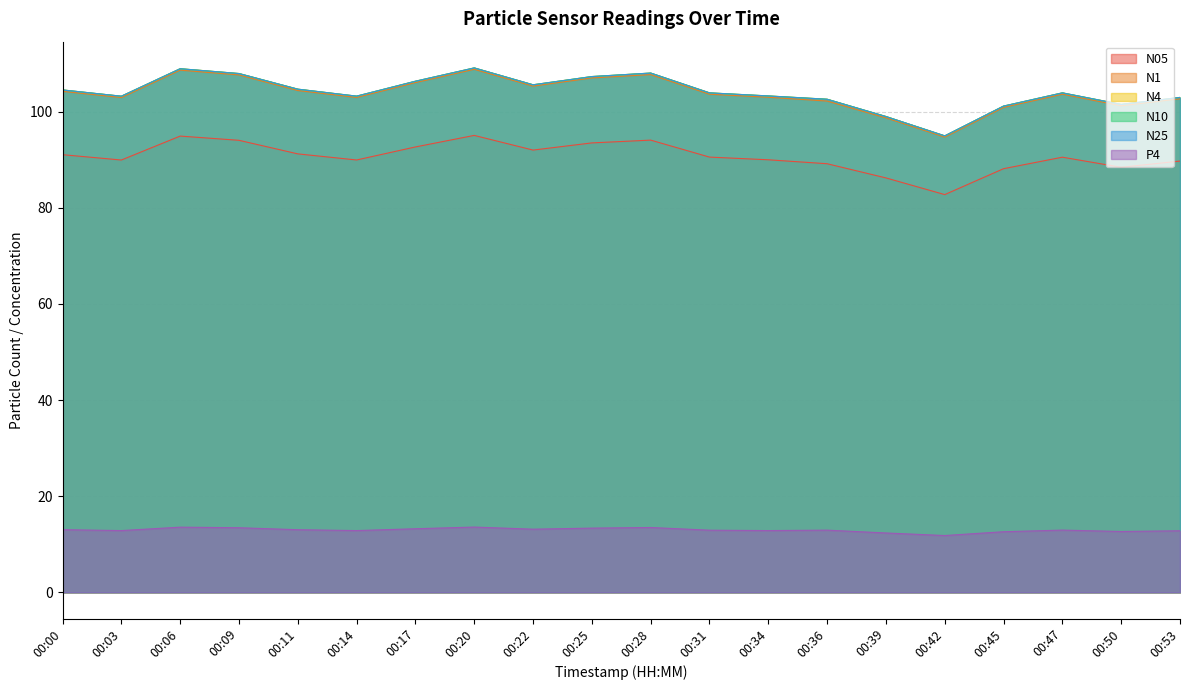

Which series has the largest total across all categories?

N10